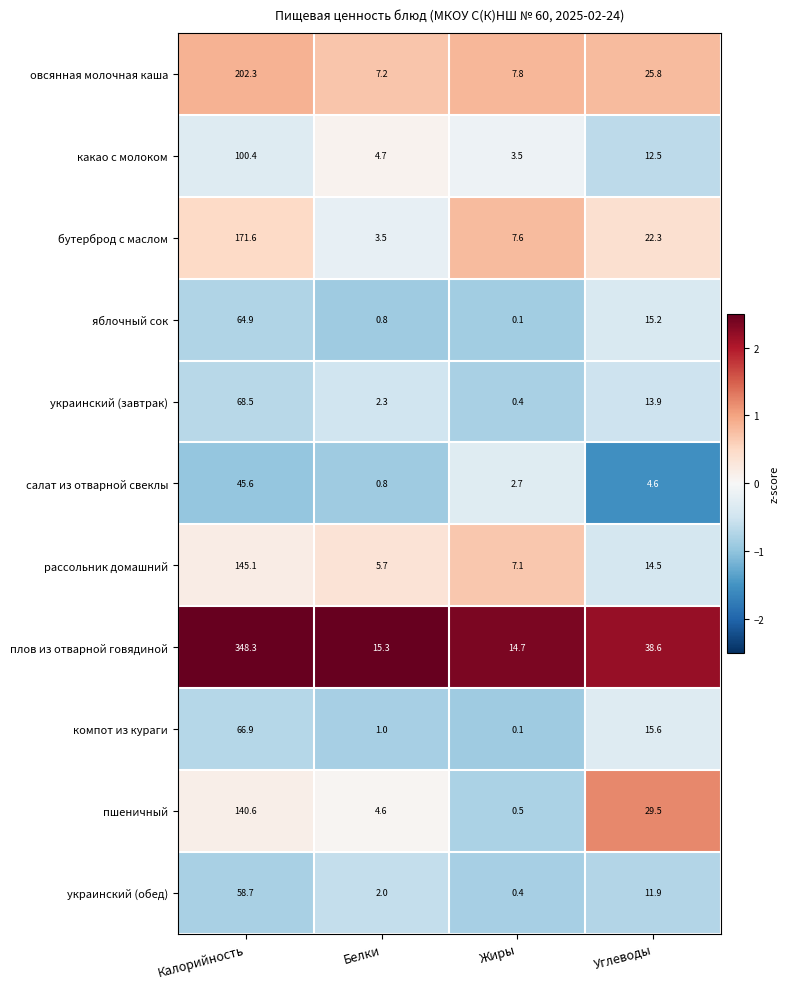

Is it true that яблочный сок equals 23.3 at Углеводы?

False